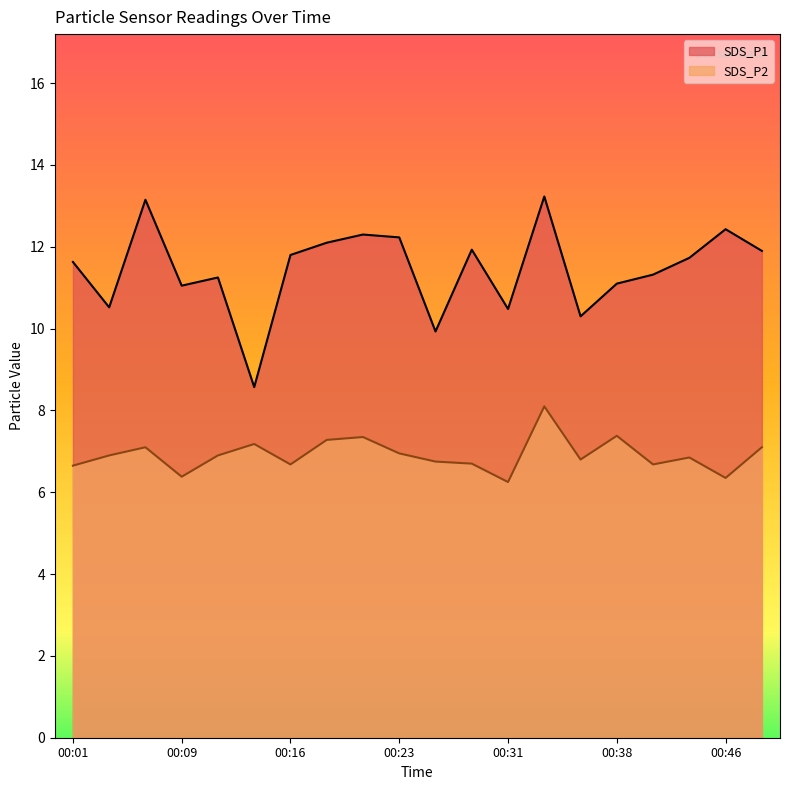

Reading left to right, transcribe all the data shown in this chart.

SDS_P1: 11.6	10.5	13.2	11.1	11.2	8.6	11.8	12.1	12.3	12.2	9.9	11.9	10.5	13.2	10.3	11.1	11.3	11.7	12.4	11.9
SDS_P2: 6.7	6.9	7.1	6.4	6.9	7.2	6.7	7.3	7.3	7.0	6.8	6.7	6.2	8.1	6.8	7.4	6.7	6.8	6.3	7.1